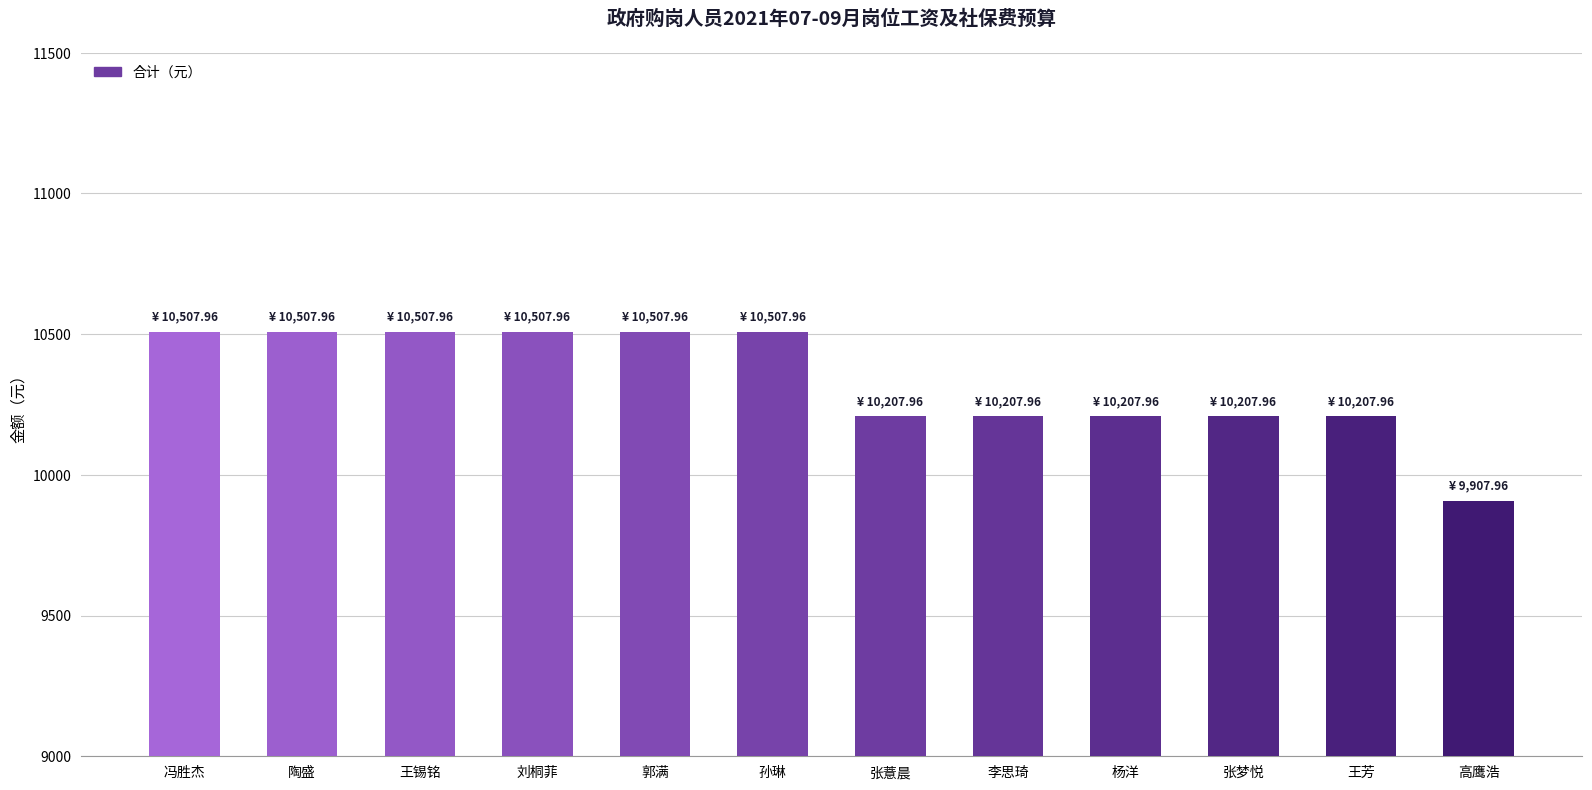

Which category has the lowest value across all series?

高鹰浩